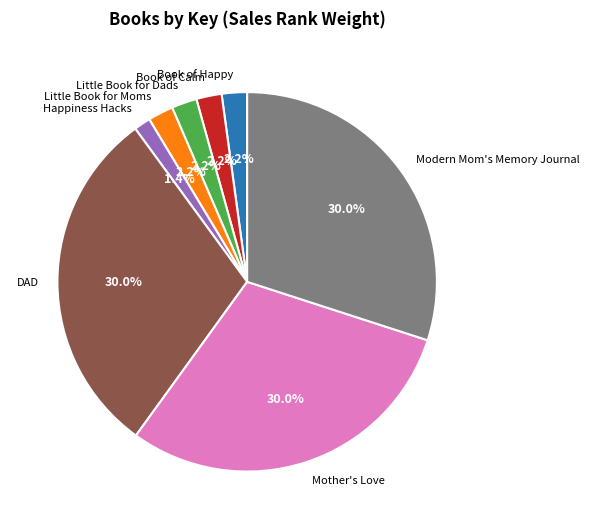

To the nearest percent, what portion does Mother's Love represent?

30%